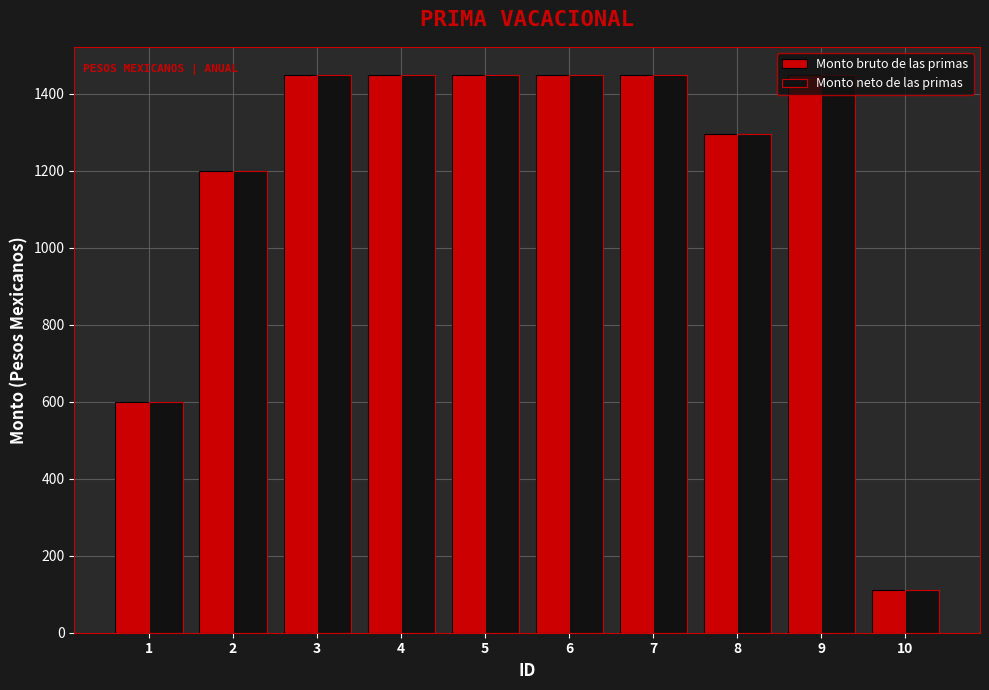

What is the total value across all series at 7?

2897.5